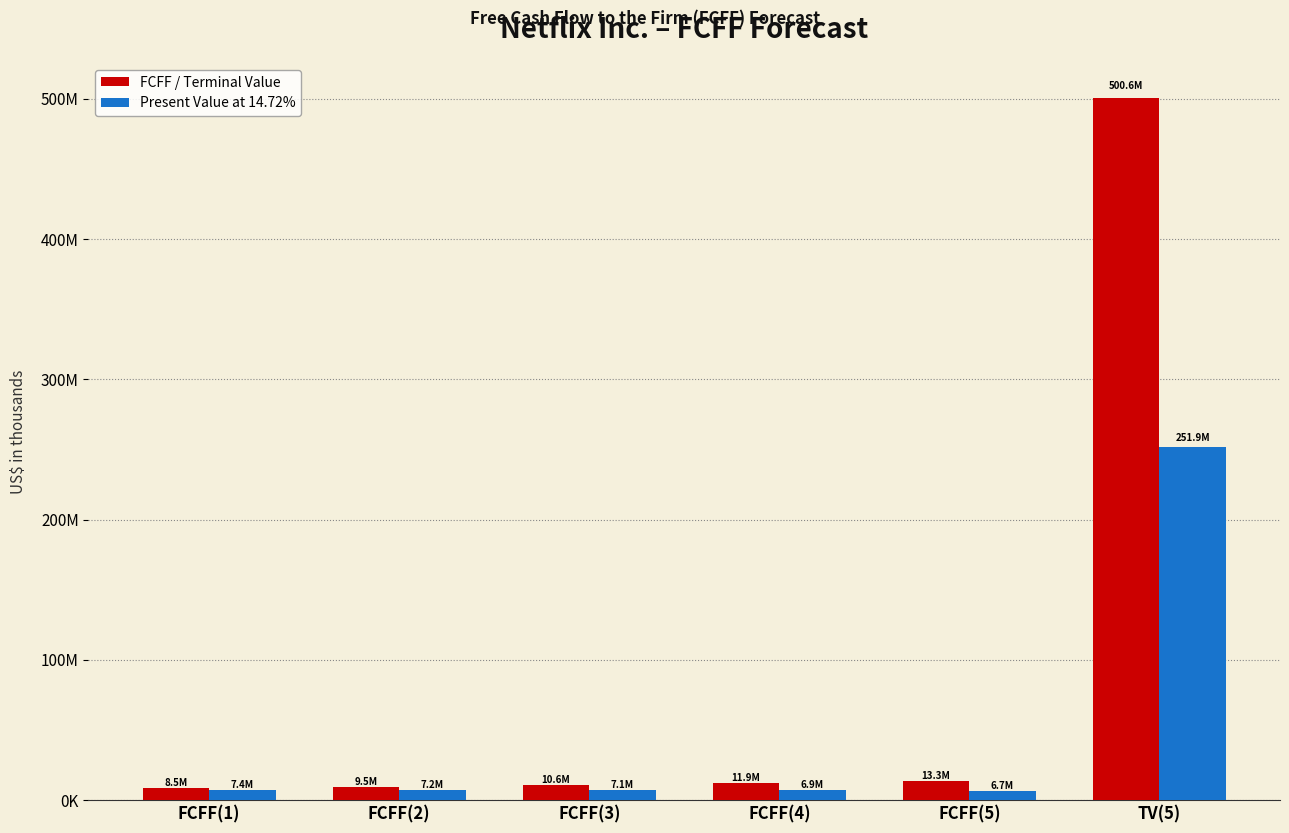

Which has a higher value, FCFF(3) or TV(5)?

TV(5)